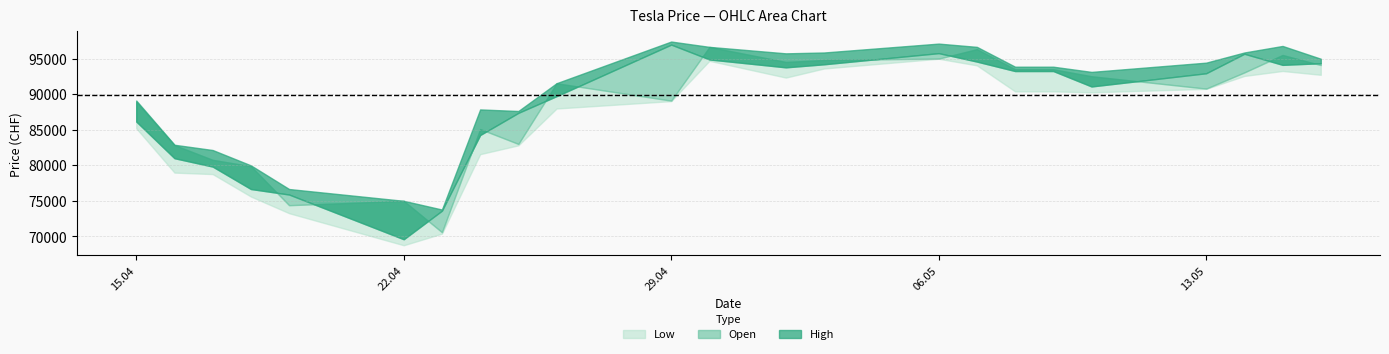

True or false: Open and Low cross at least once.

False